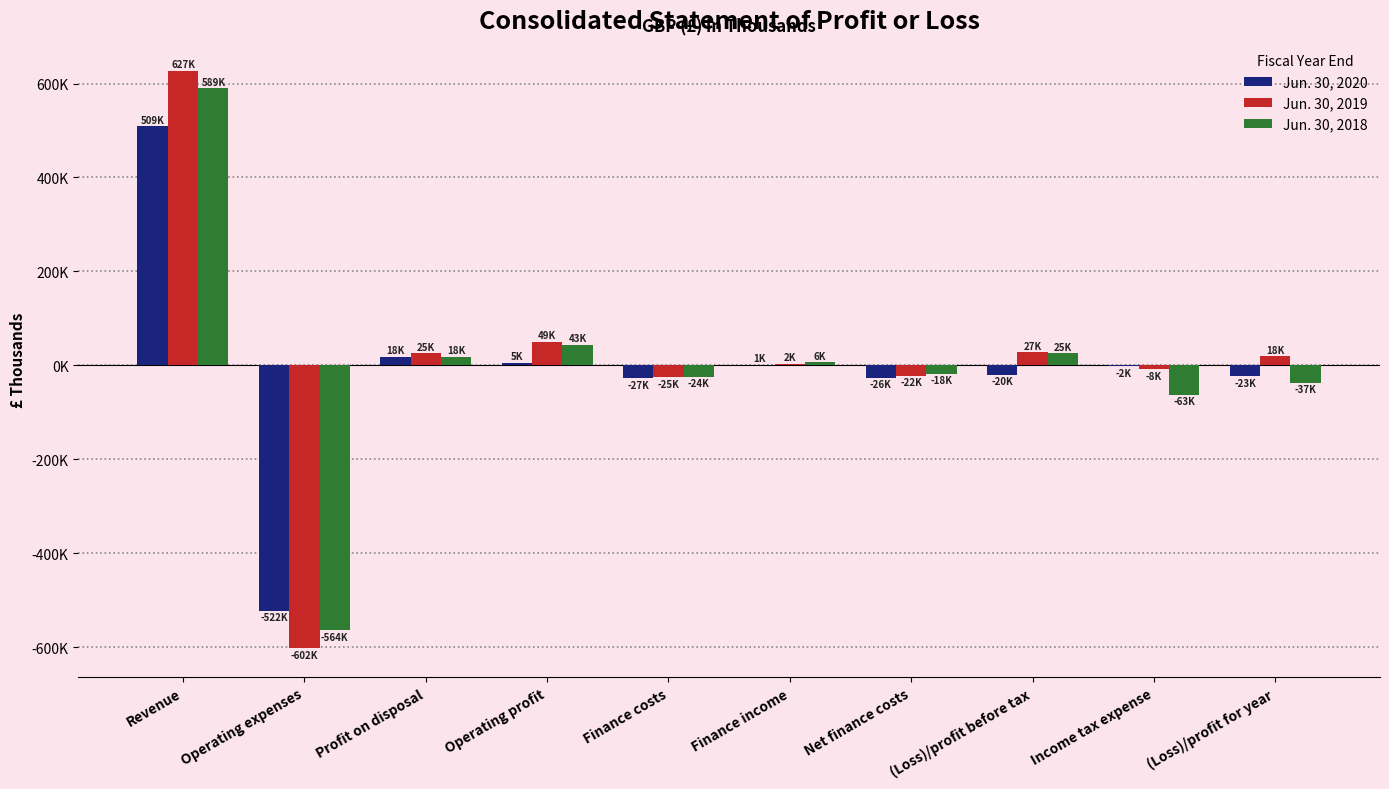

Does the chart contain stacked bars?

No